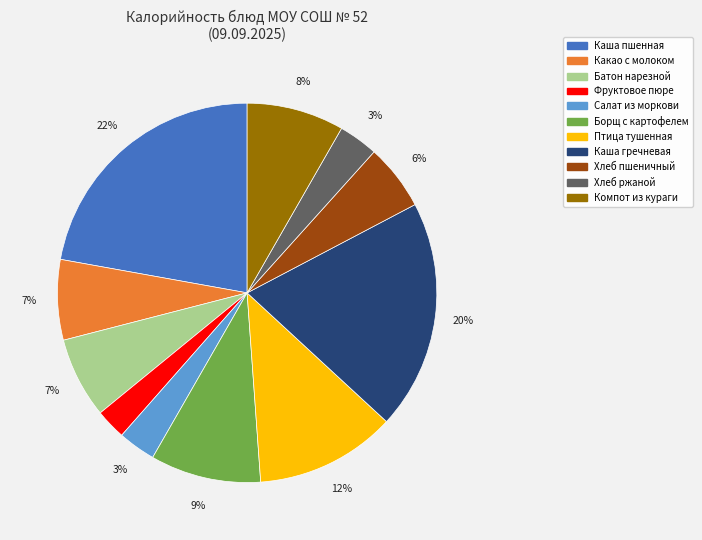

To the nearest percent, what is the average slice percentage?

9%